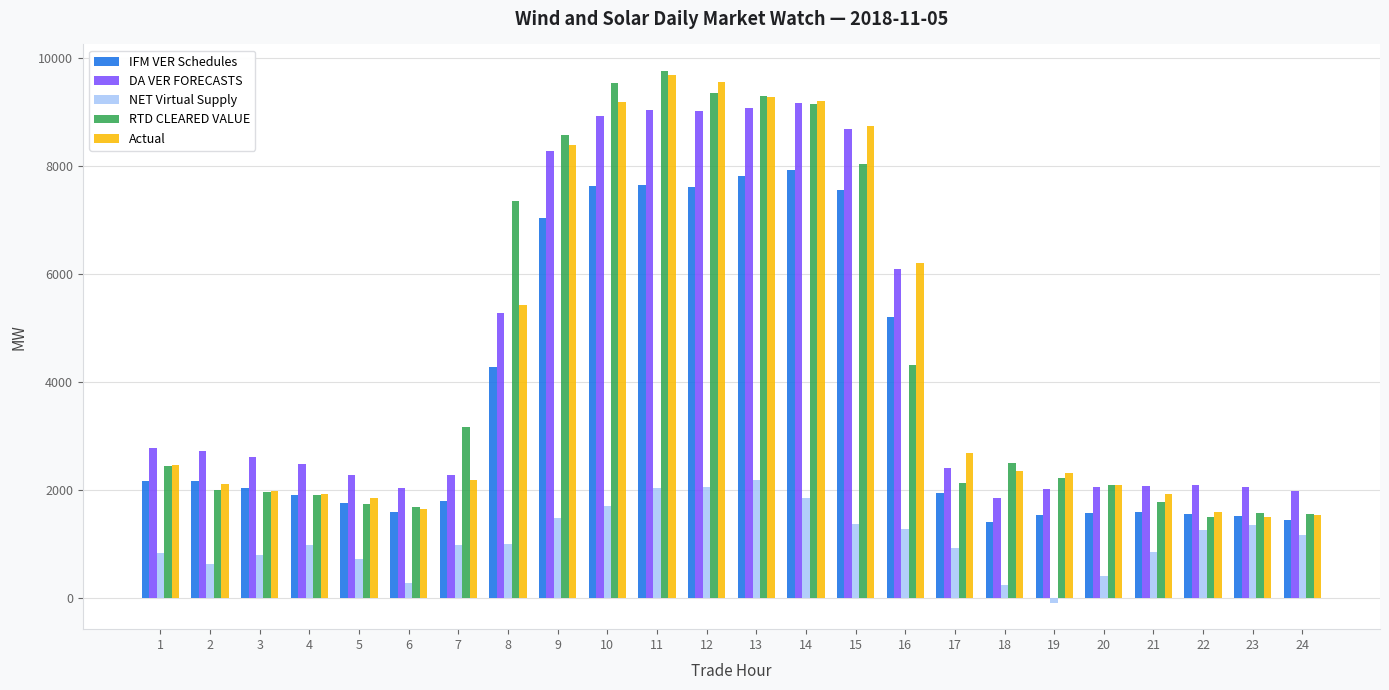

The value of IFM VER Schedules at 20 is 1028.0. True or false?

False